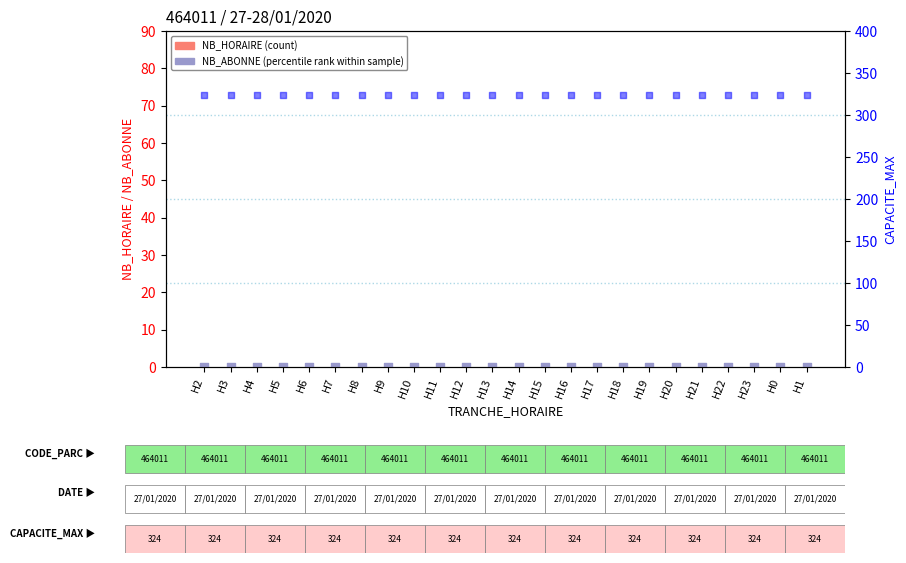

Which series contains the highest Y value?

CAPACITE_MAX